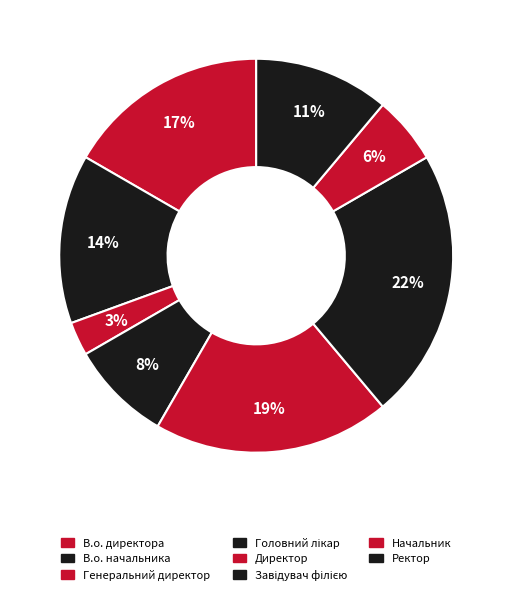

To the nearest percent, what is the difference between the largest and smallest slice percentages?

19%